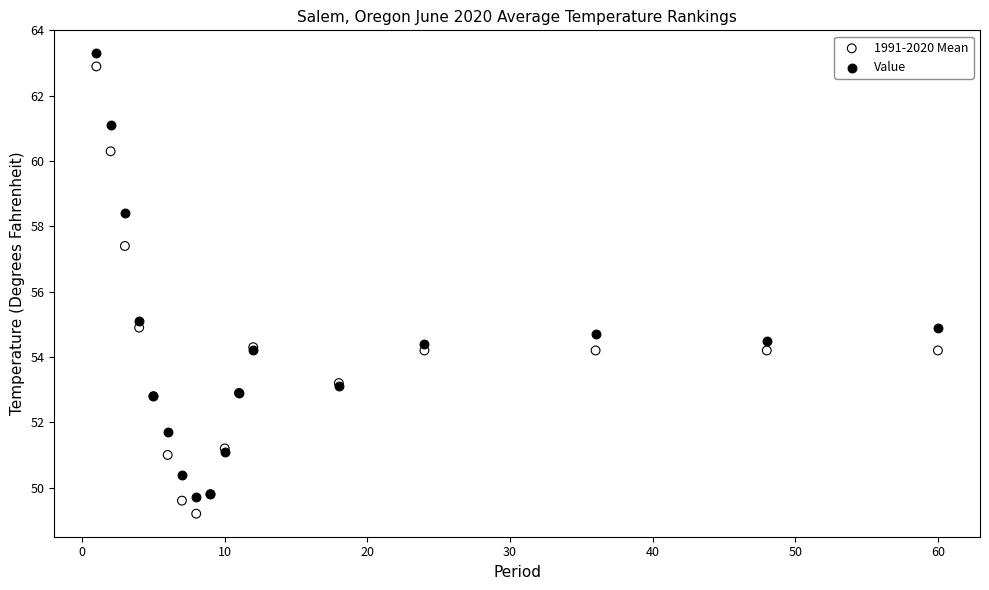

What is the X range (max minus min) for the scatter plot?

59.0